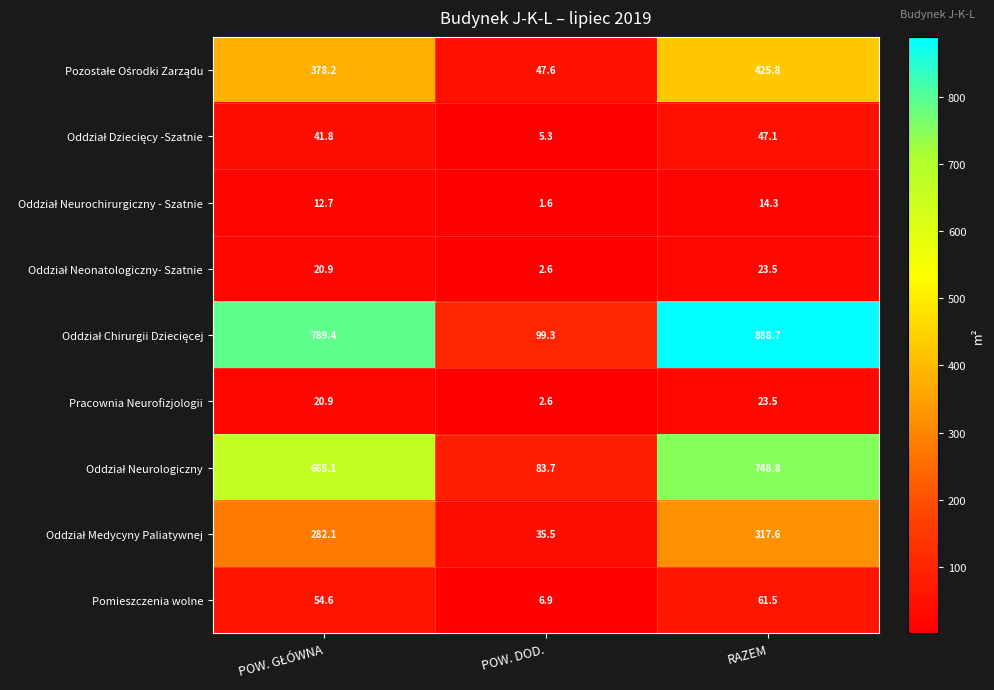

What is the spread (max minus min) of values at POW. DOD.?

97.7